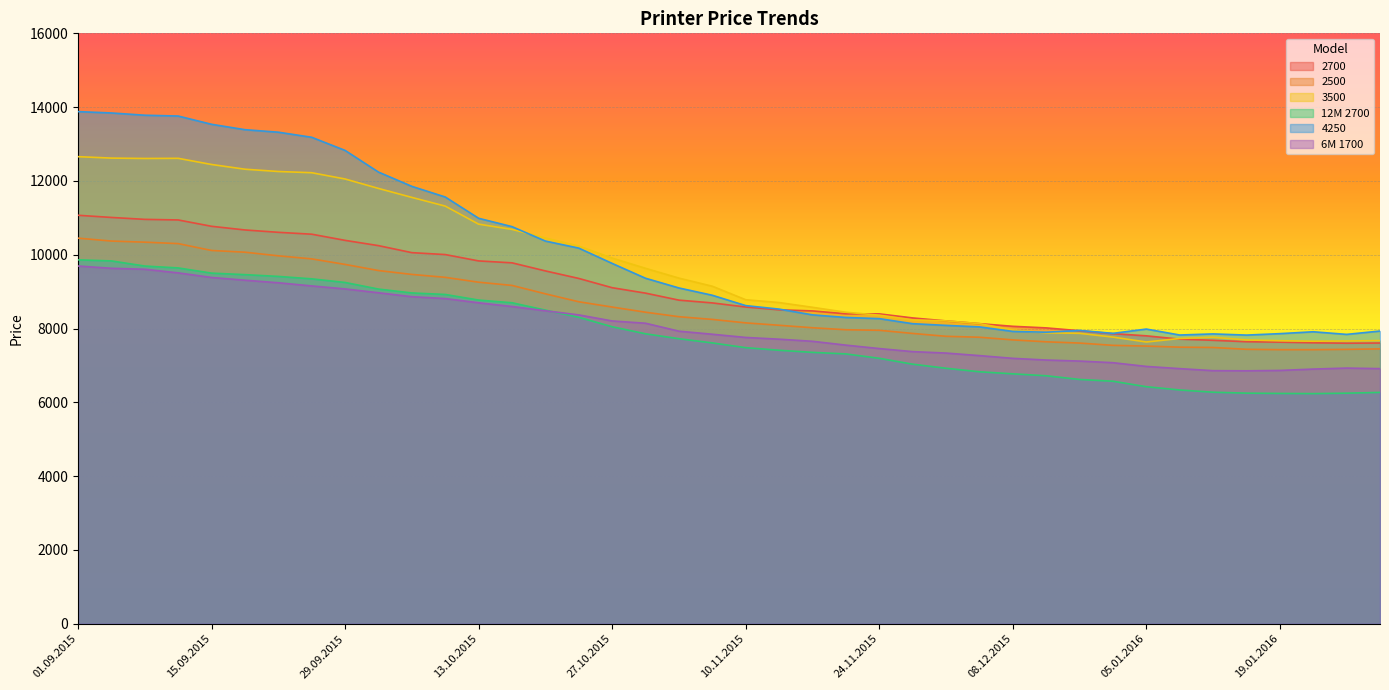

Rank the series by their maximum value, from highest to lowest.

4250, 3500, 2700, 2500, 12M 2700, 6M 1700